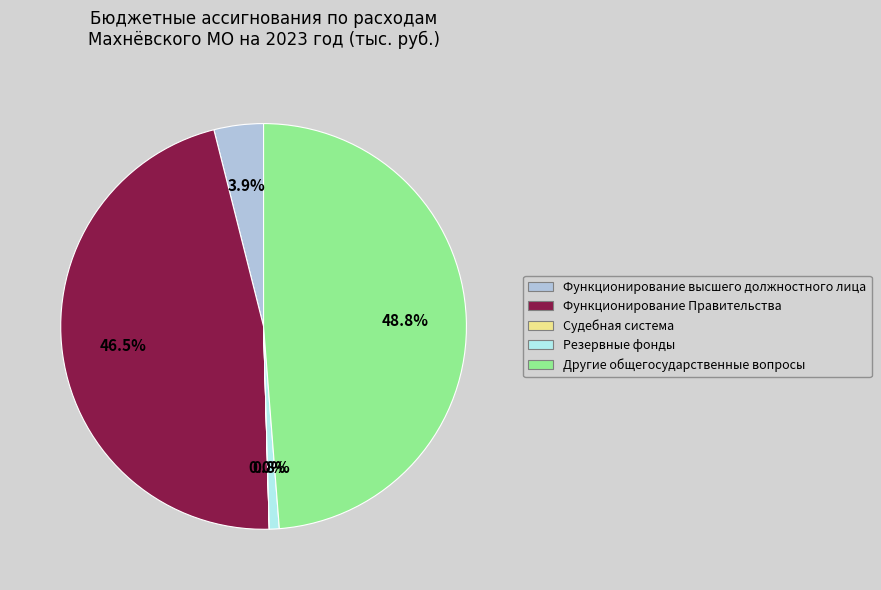

True or false: Резервные фонды accounts for 9% of the total.

False